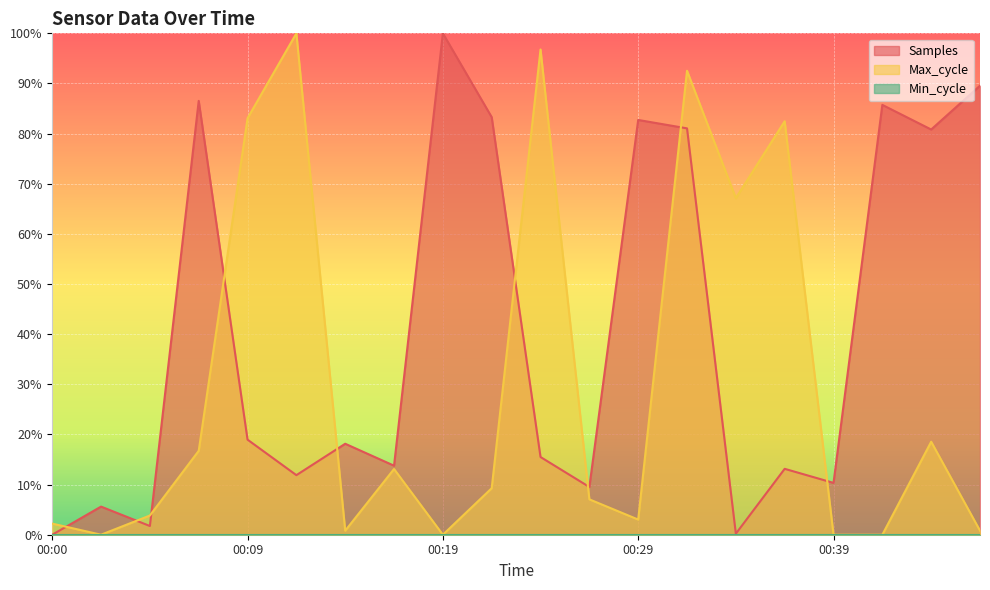

Is the value of Samples at 00:29 greater than the value of Max_cycle at 00:29?

Yes